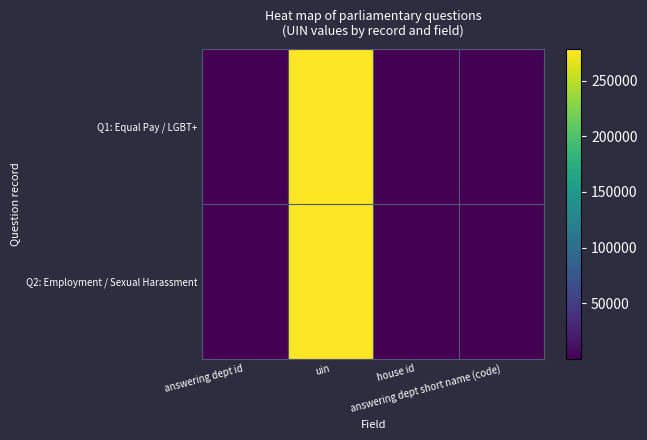

Reading right to left, transcribe all the data shown in this chart.

Q1: Equal Pay / LGBT+: answering dept short name (code)=31	house id=1	uin=278331	answering dept id=31
Q2: Employment / Sexual Harassment: answering dept short name (code)=31	house id=1	uin=277794	answering dept id=31